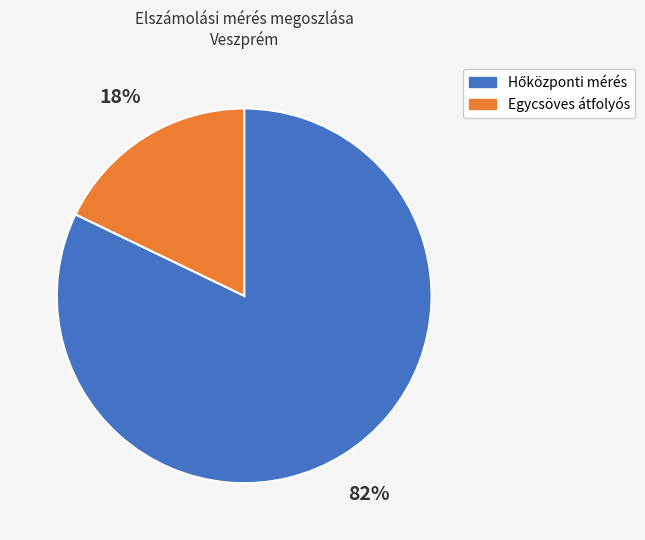

Count the number of slices in the pie.

2